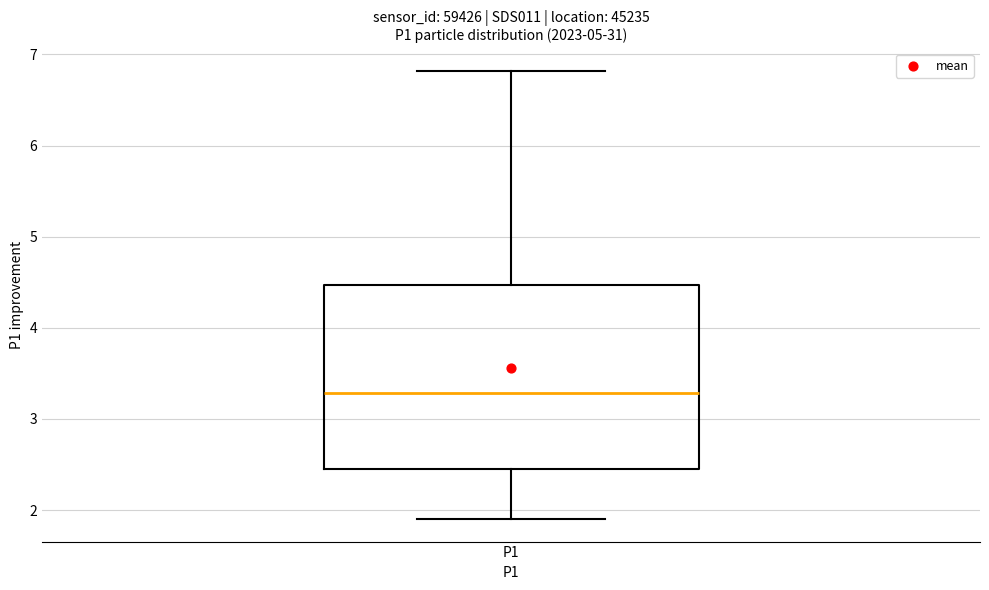

Where is the lower edge of the box for P1 on the y-axis? The values are not printed on the chart, so give them approximately, as read against the axis.

2.5